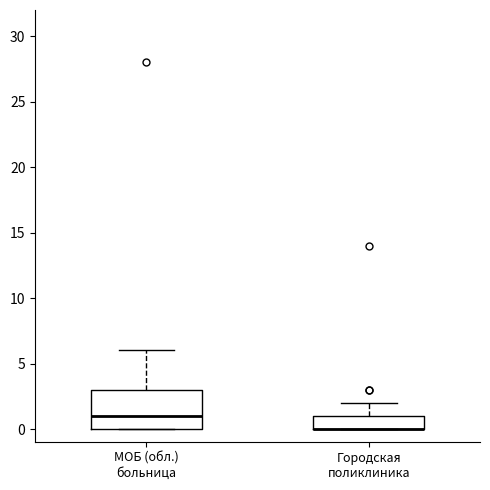

Where is the upper edge of the box for МОБ (обл.) больница on the y-axis? The values are not printed on the chart, so give them approximately, as read against the axis.

3